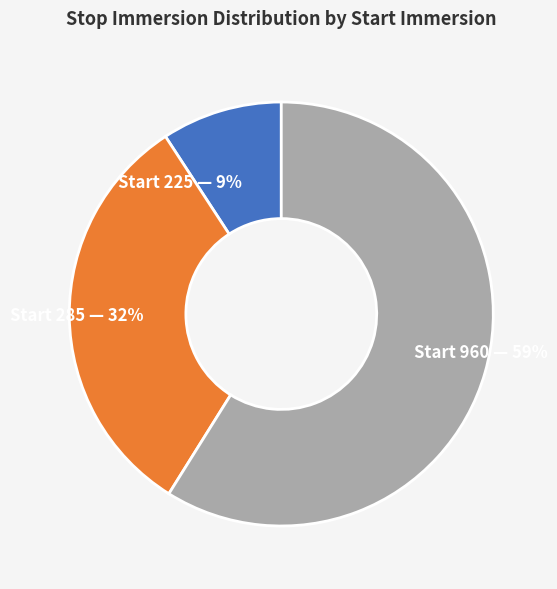

Is there a majority slice in this chart?

Yes